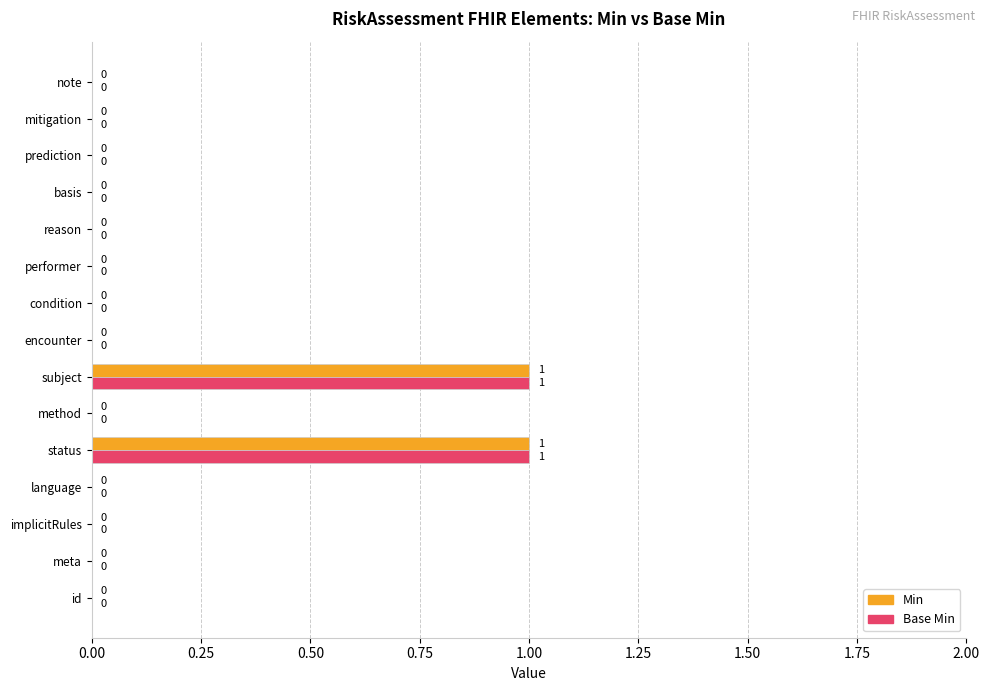

How many Base Min values are between 0 and 1?

15